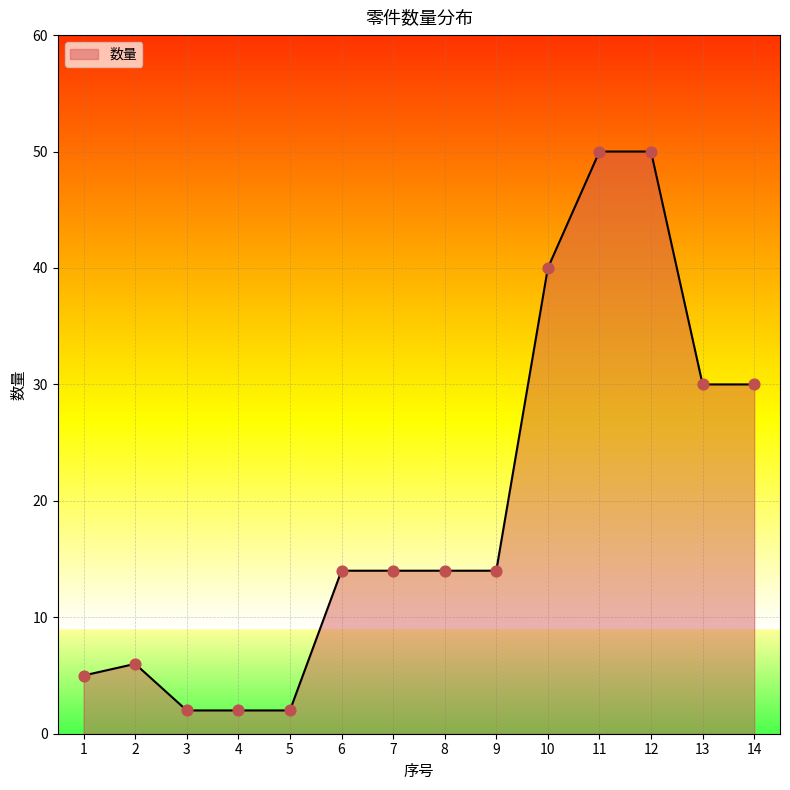

What is the change in value from 1 to 9?

+9